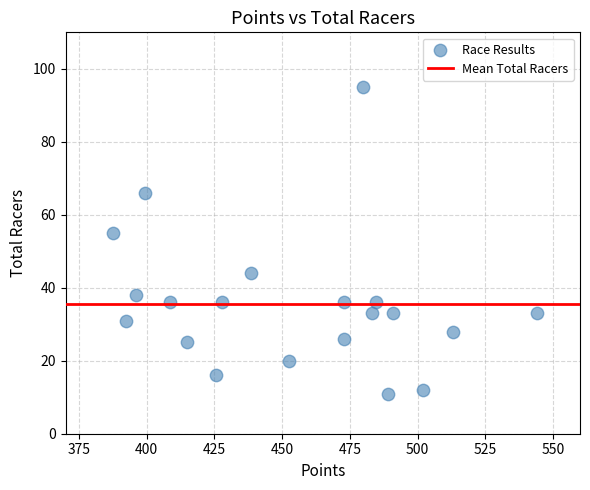

What Y value in the scatter plot is closest to 53?

55